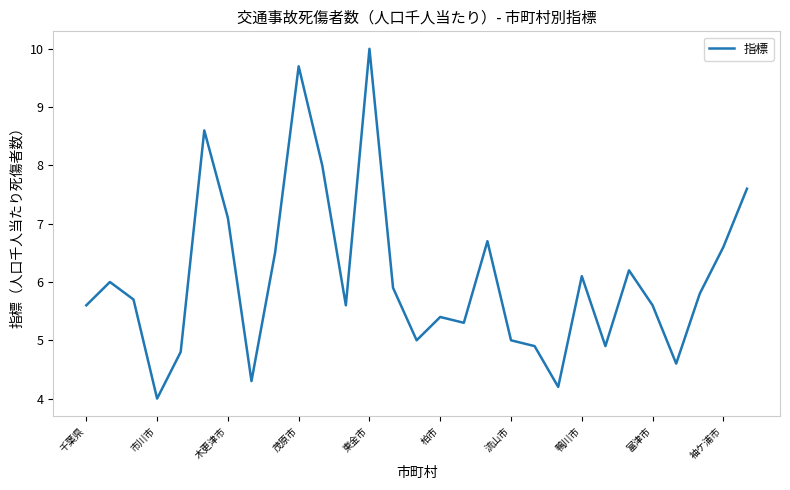

What is the difference between the maximum and minimum values?

6.0